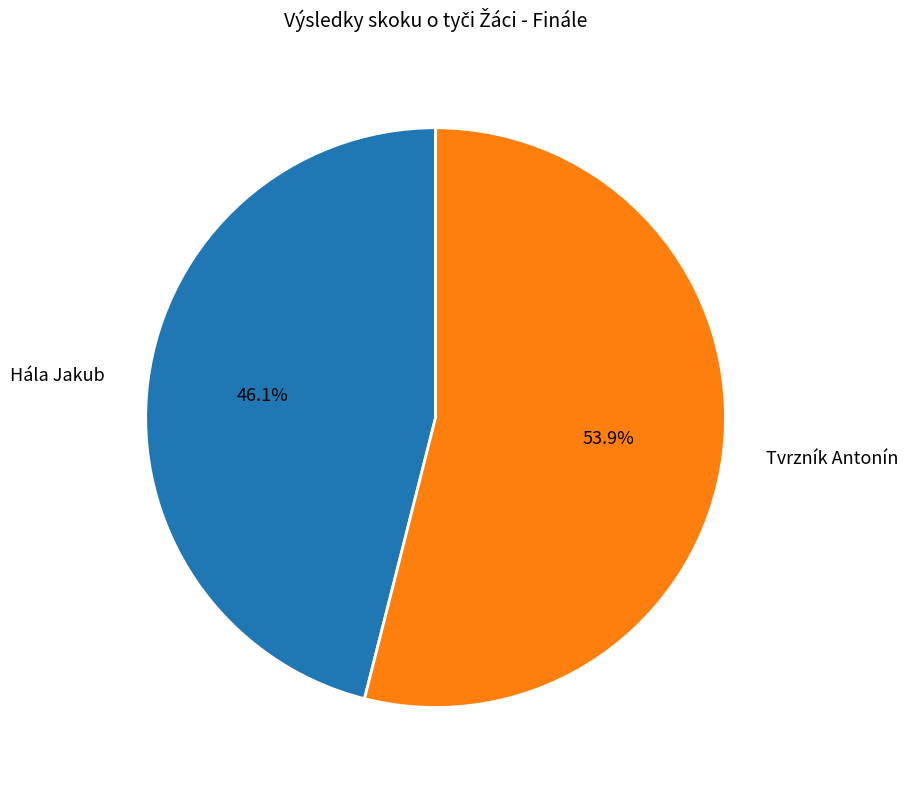

Which category has the biggest portion of the pie?

Tvrzník Antonín